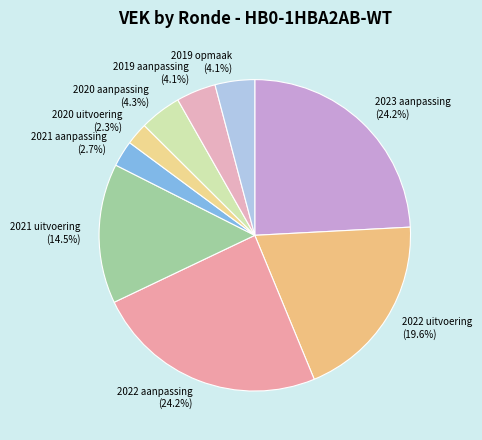

Does any single category account for the majority?

No